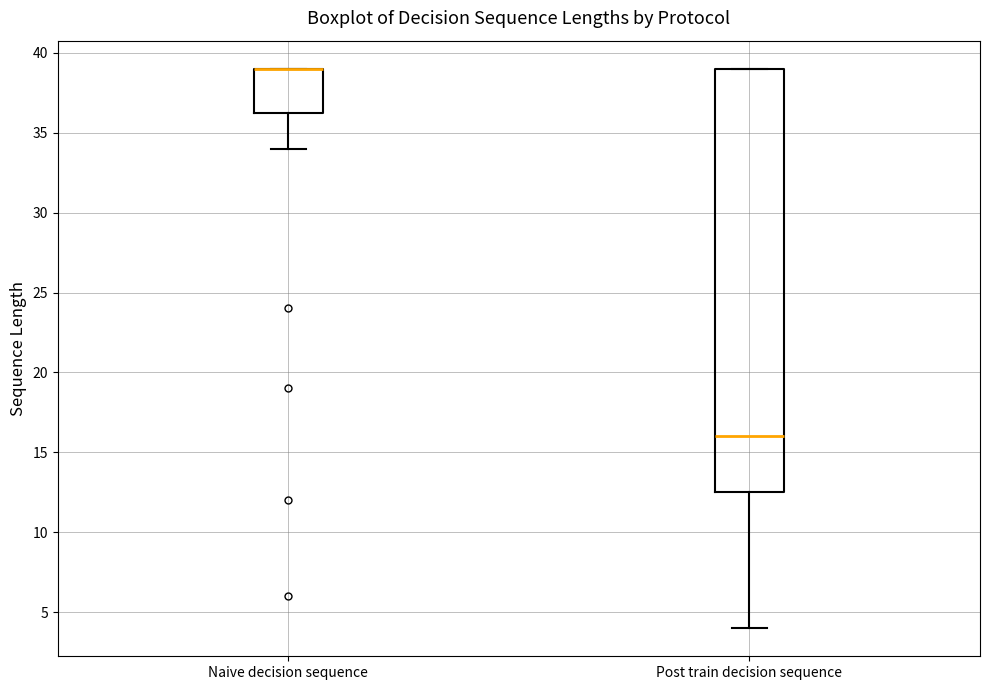

Reading left to right, transcribe this box plot: for each box, give where its median line is, the range the box spans, and where its two whiskers end, as read against the y-axis. The values are not printed on the chart, so give them approximately, as read against the axis.

Naive decision sequence: median 39.0 (drawn on the box's upper edge), box 36.5 to 39.0, whiskers 34.0 to 39.0
Post train decision sequence: median 16.0, box 12.5 to 39.0, whiskers 4.0 to 39.0